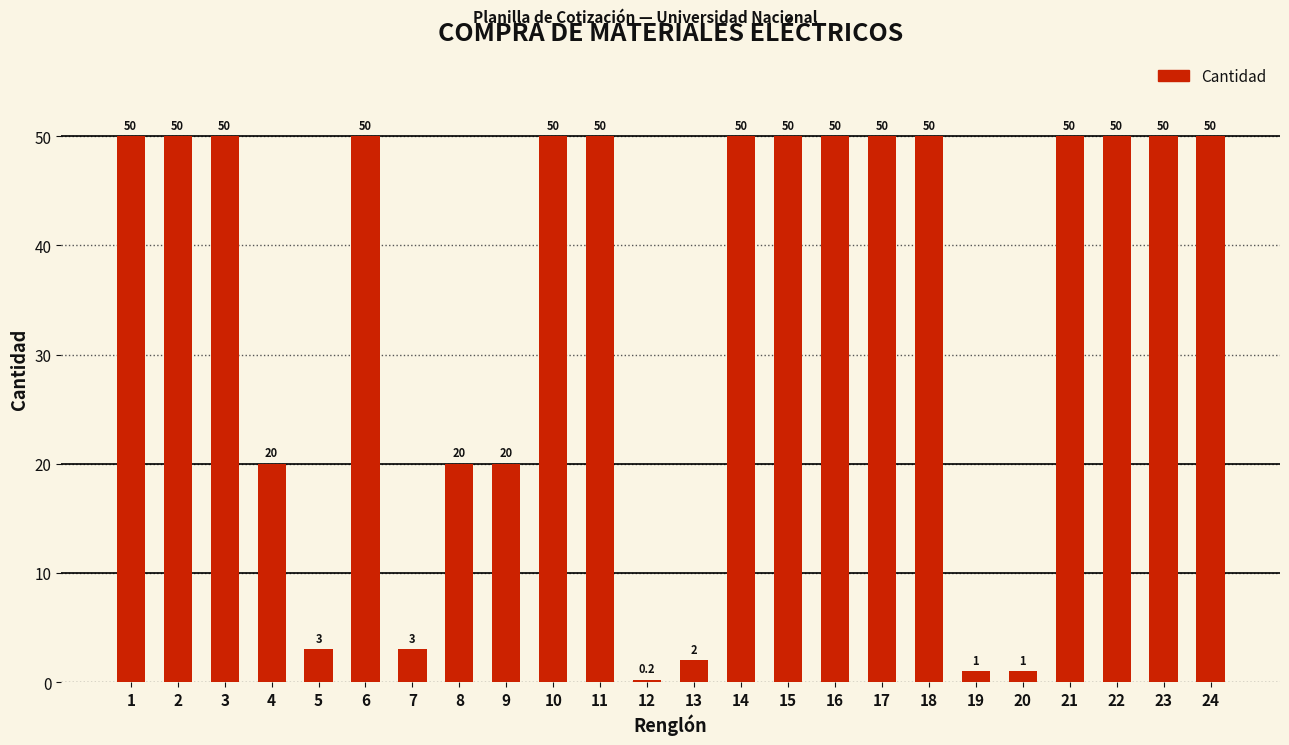

What is the greatest value displayed?

50.0